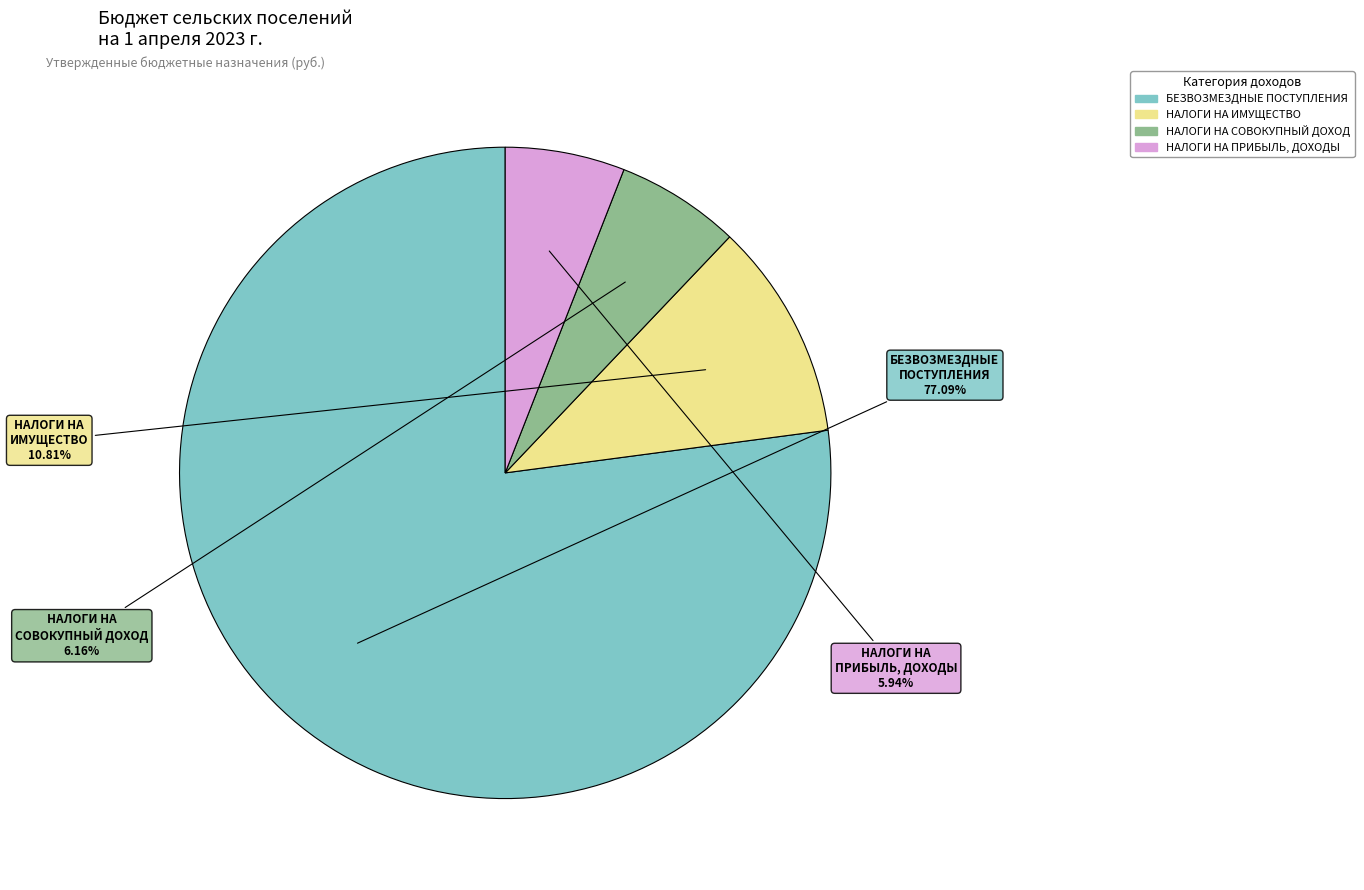

Is there a majority slice in this chart?

Yes